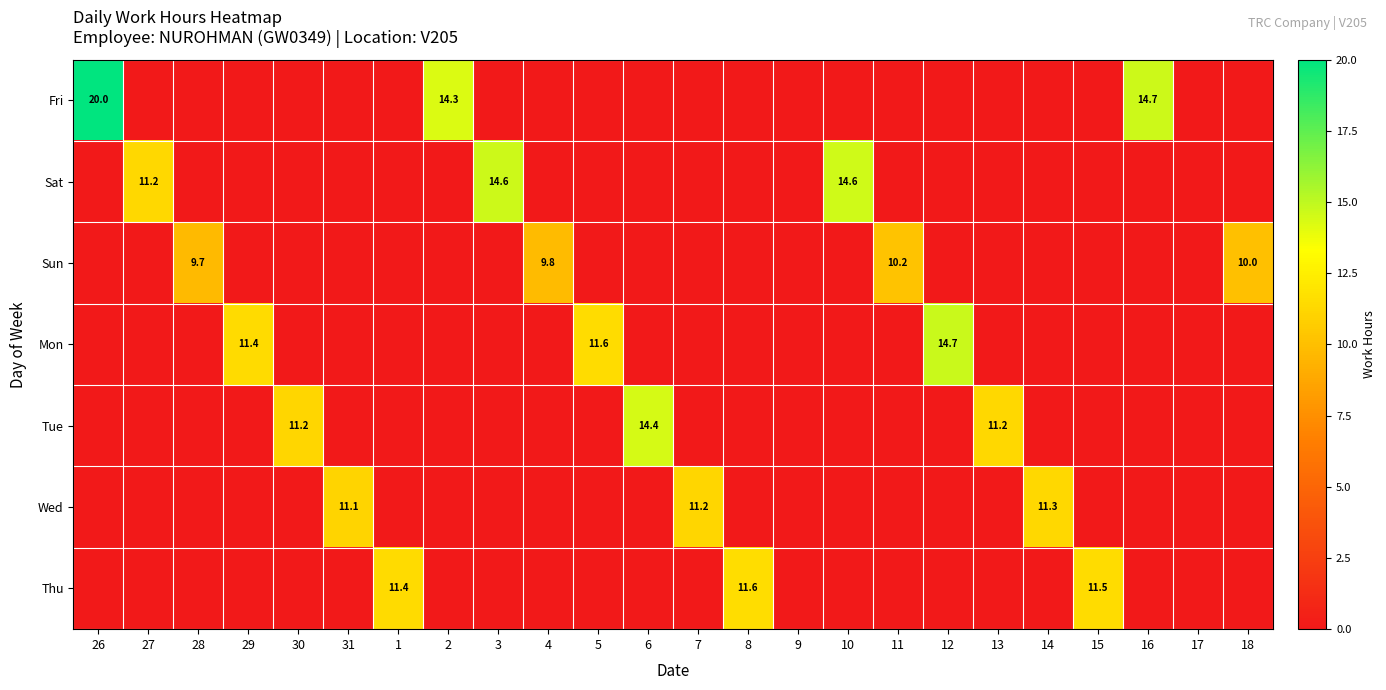

Is it true that Fri equals 7.7 at 2?

False